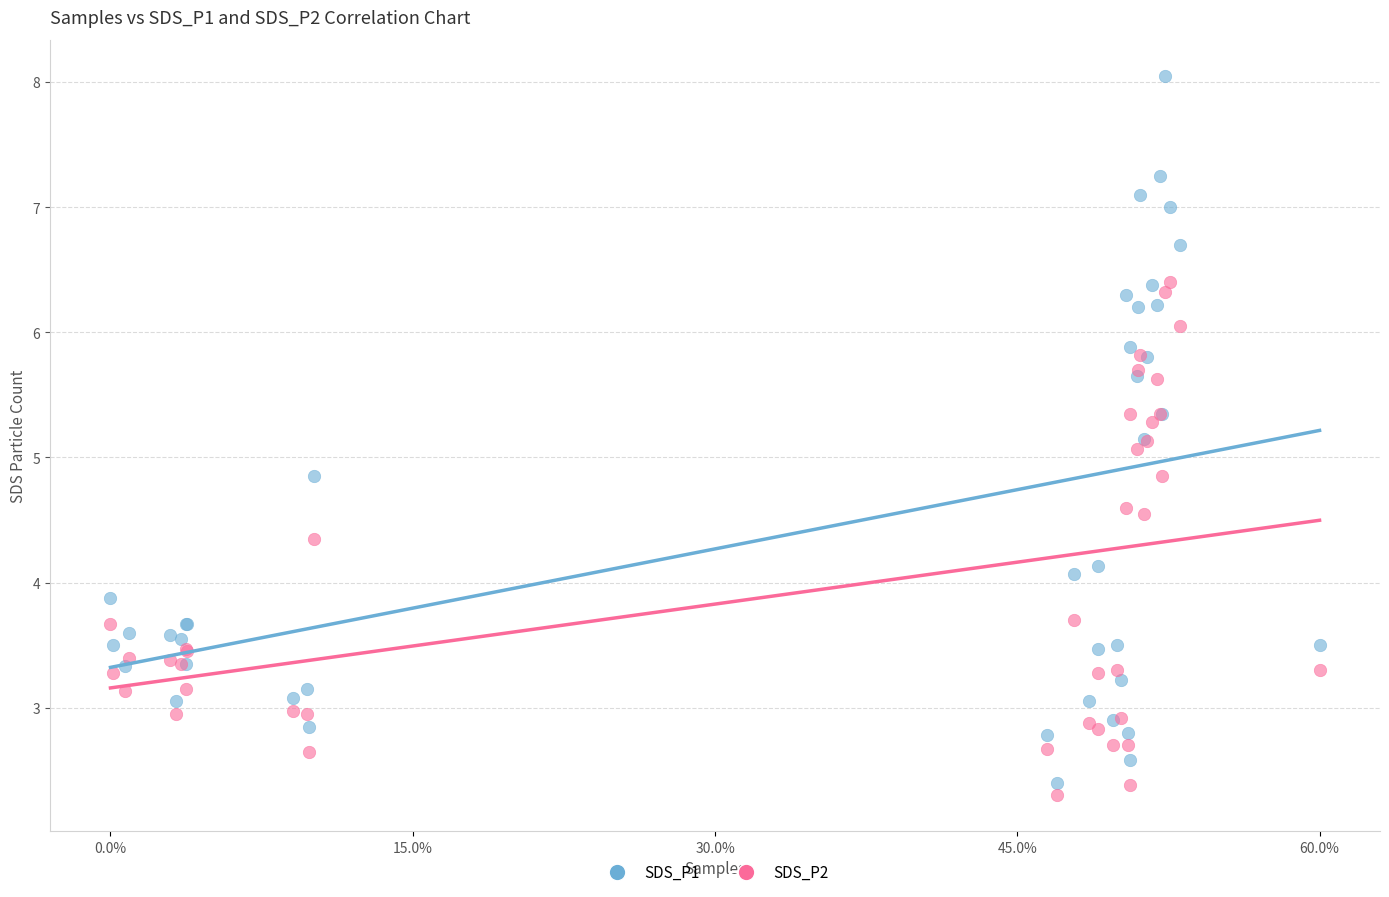

What are all the series names shown in the legend?

SDS_P1, SDS_P2